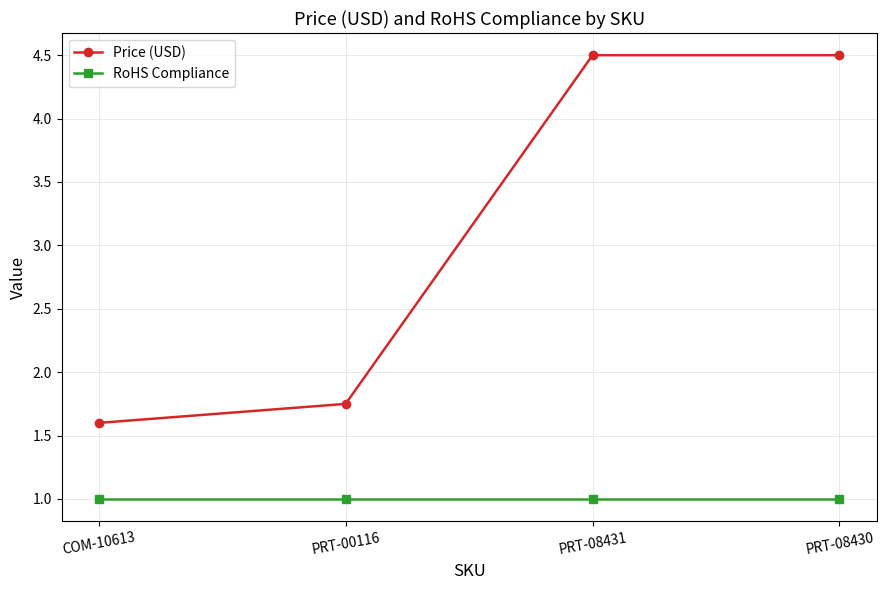

What is the sum of all RoHS Compliance values?

4.0